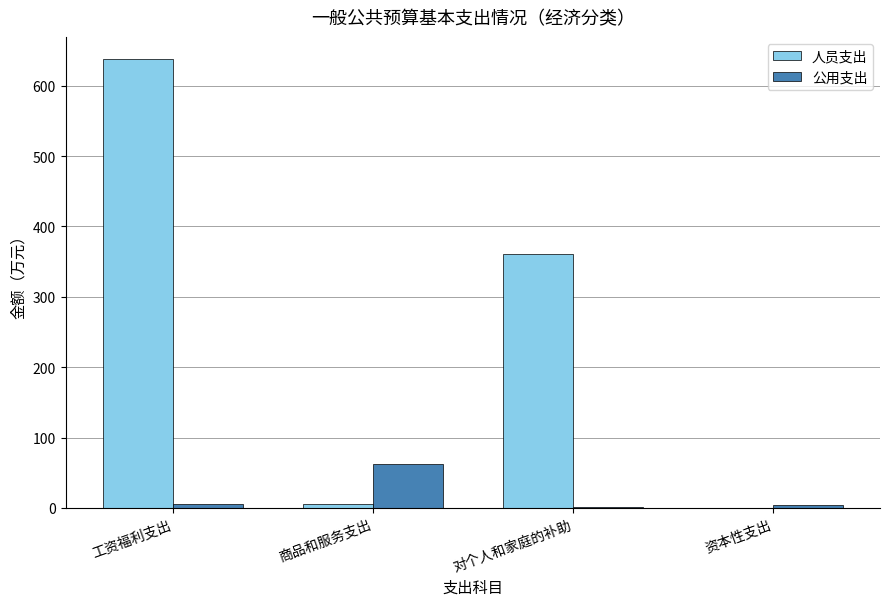

Between 商品和服务支出 and 对个人和家庭的补助, which series saw the biggest shift?

人员支出